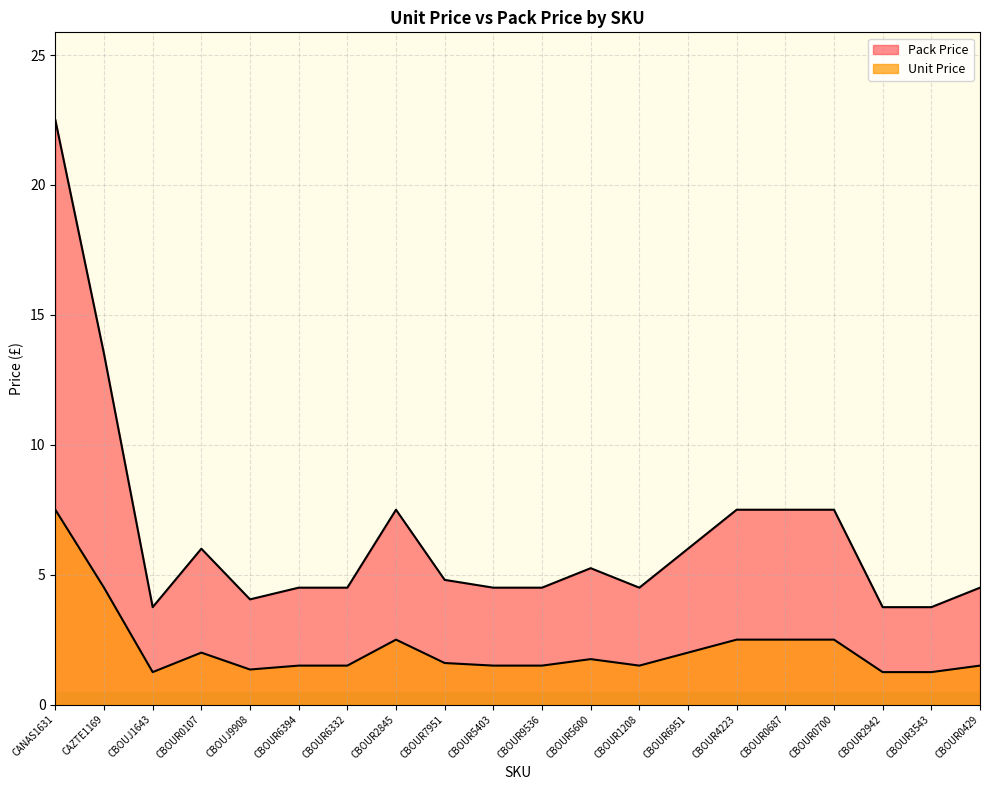

Where is the first local maximum for Unit Price?

CBOUR0107